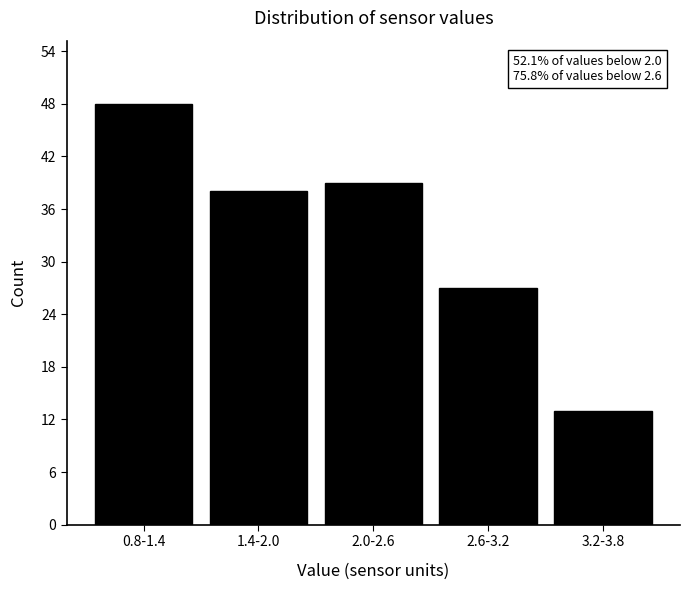

Reading left to right, what are all the values shown in this chart?

0.8-1.4=48	1.4-2.0=38	2.0-2.6=39	2.6-3.2=27	3.2-3.8=13